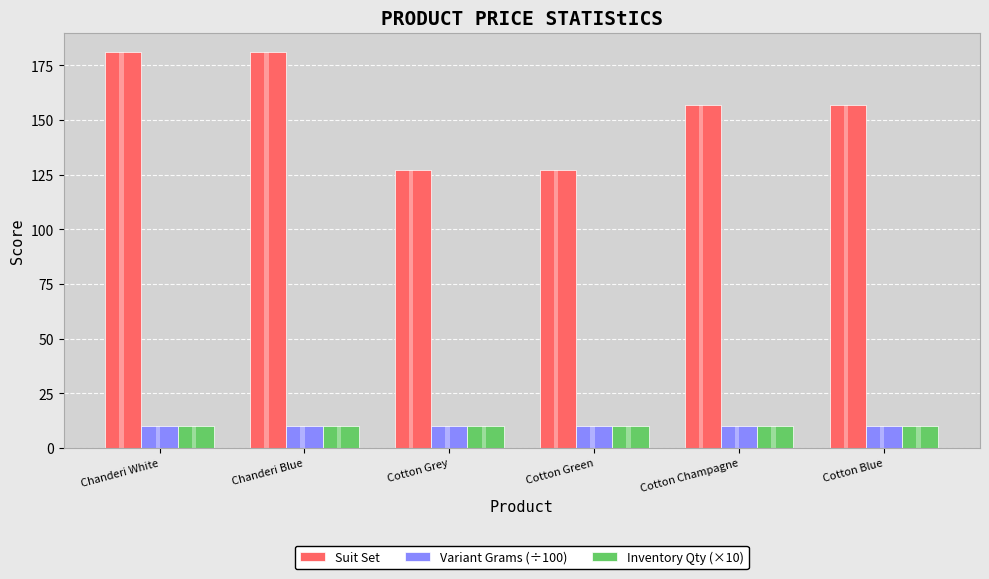

The Suit Set series shows 127 at Cotton Green. True or false?

True